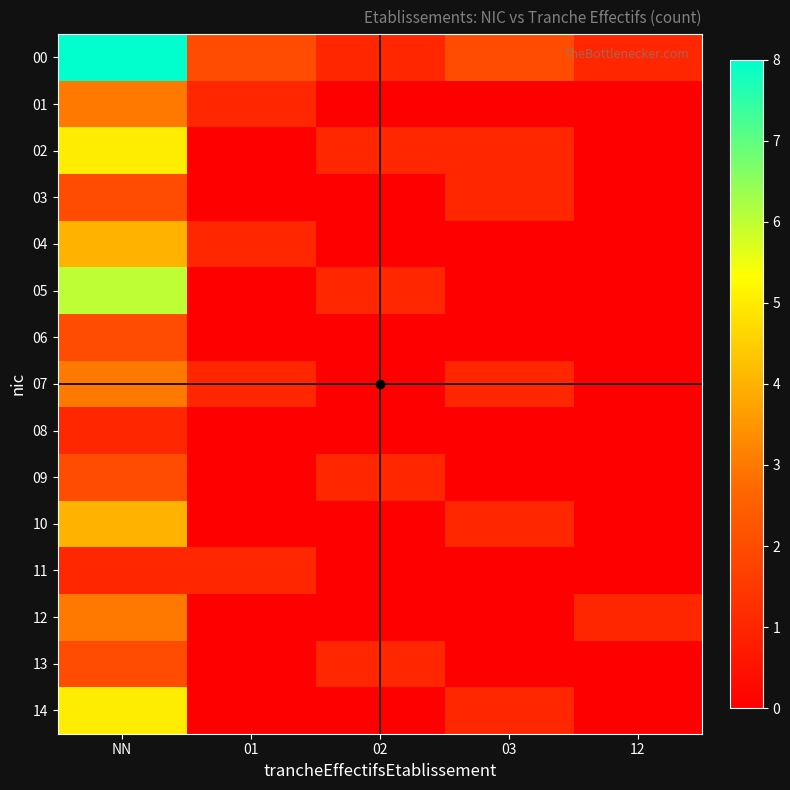

What is the total value across all series at 12?

2